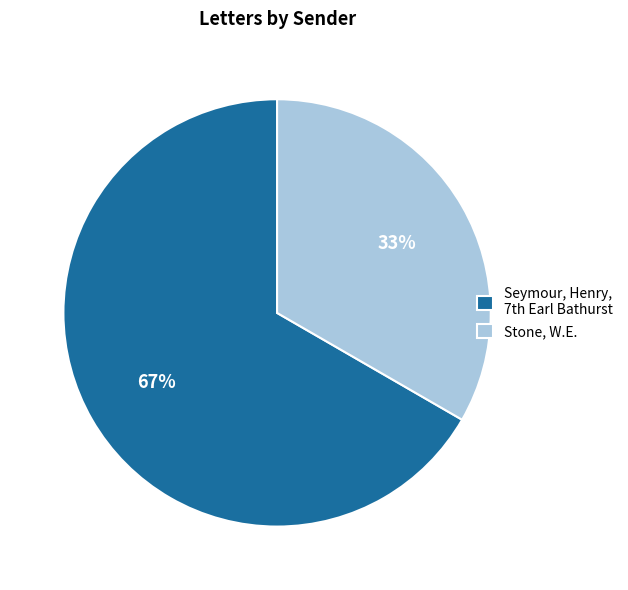

Which category has the biggest portion of the pie?

Seymour, Henry, 7th Earl Bathurst